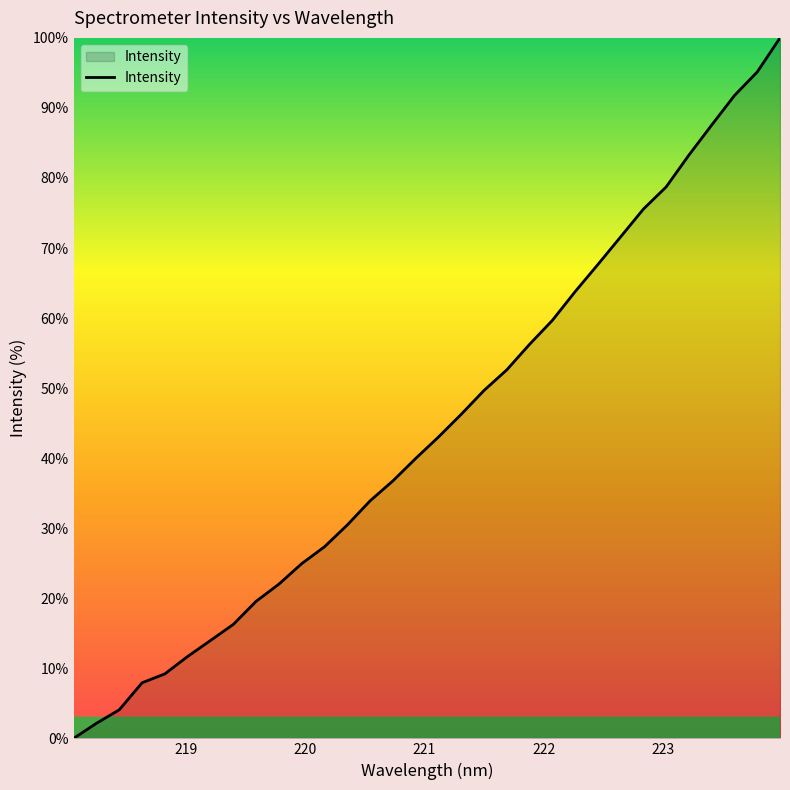

How many lines are shown in the chart?

1